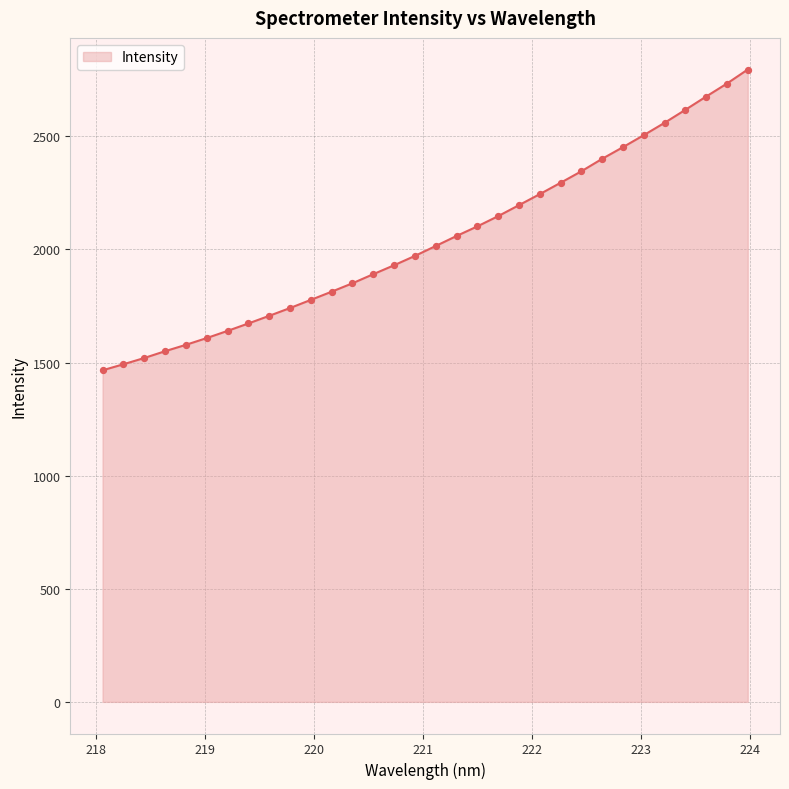

What is the difference between the maximum and minimum values?

1329.5